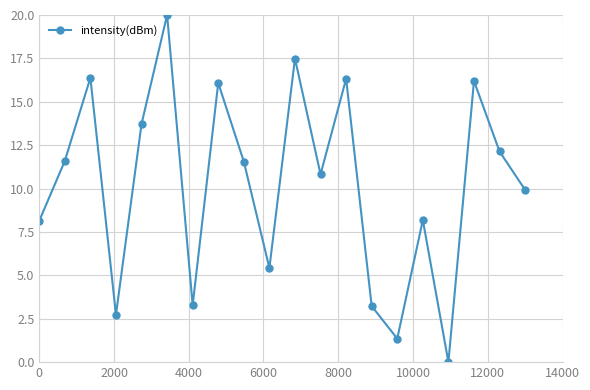

What is the difference between the maximum and minimum values?

20.0